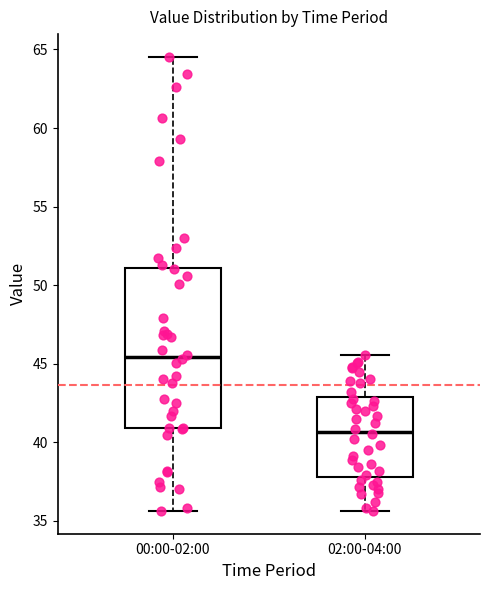

Where does the upper whisker of the box for 02:00-04:00 end on the y-axis? The values are not printed on the chart, so give them approximately, as read against the axis.

45.5